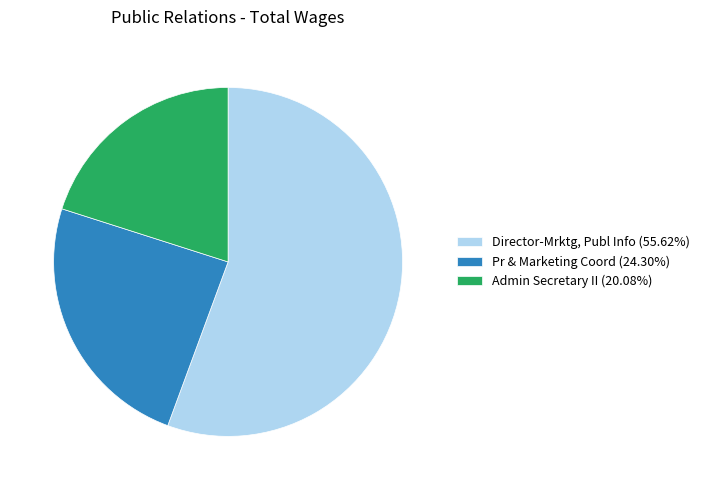

Is Director-Mrktg, Publ Info the majority of the pie?

Yes